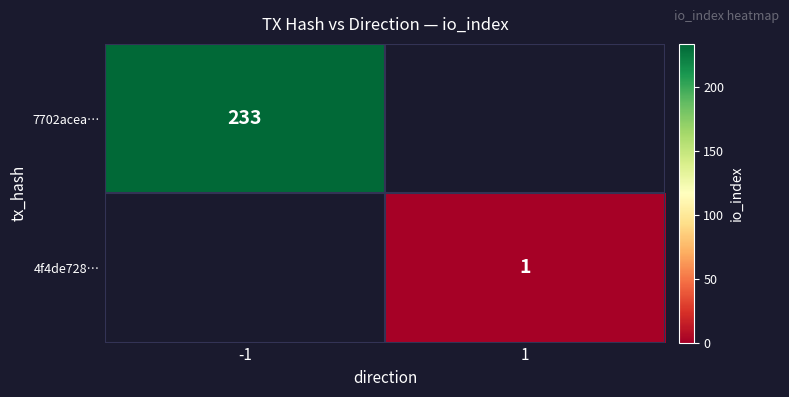

The 7702acea… series shows 93 at -1. True or false?

False